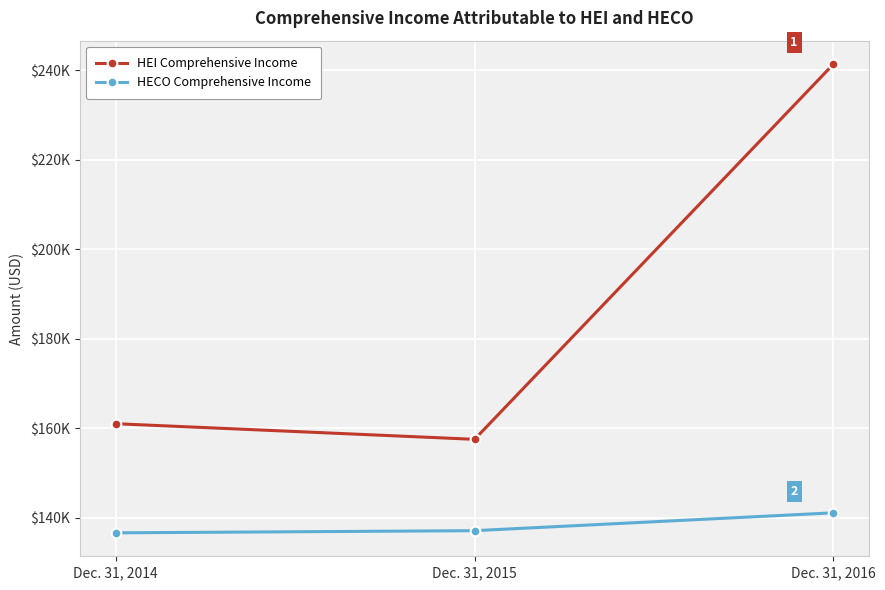

What are all the series names shown in the legend?

HEI Comprehensive Income, HECO Comprehensive Income